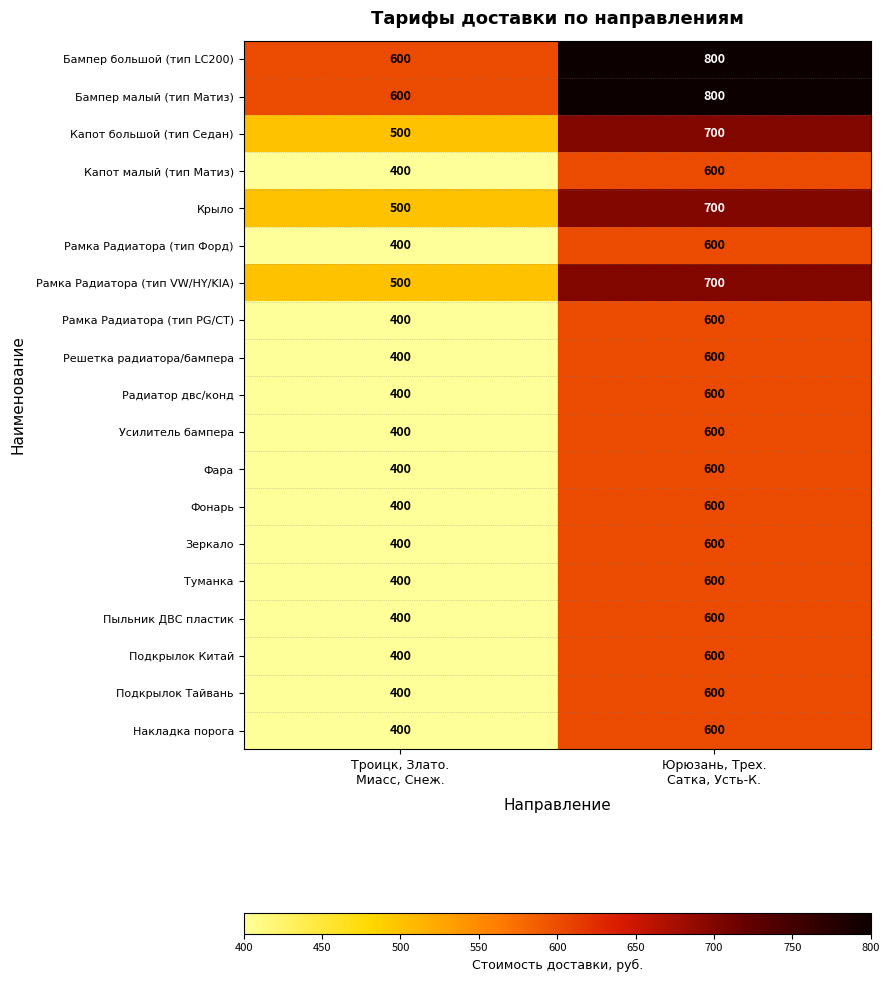

What is the average value of the Подкрылок Китай series?

500